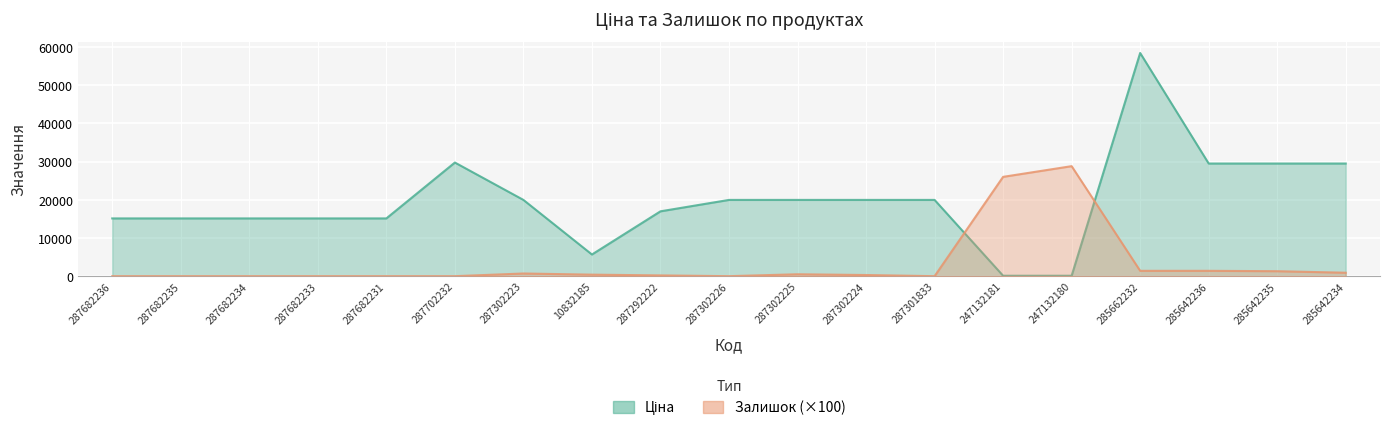

In Залишок, how many points are higher than both neighbors (excluding endpoints)?

3